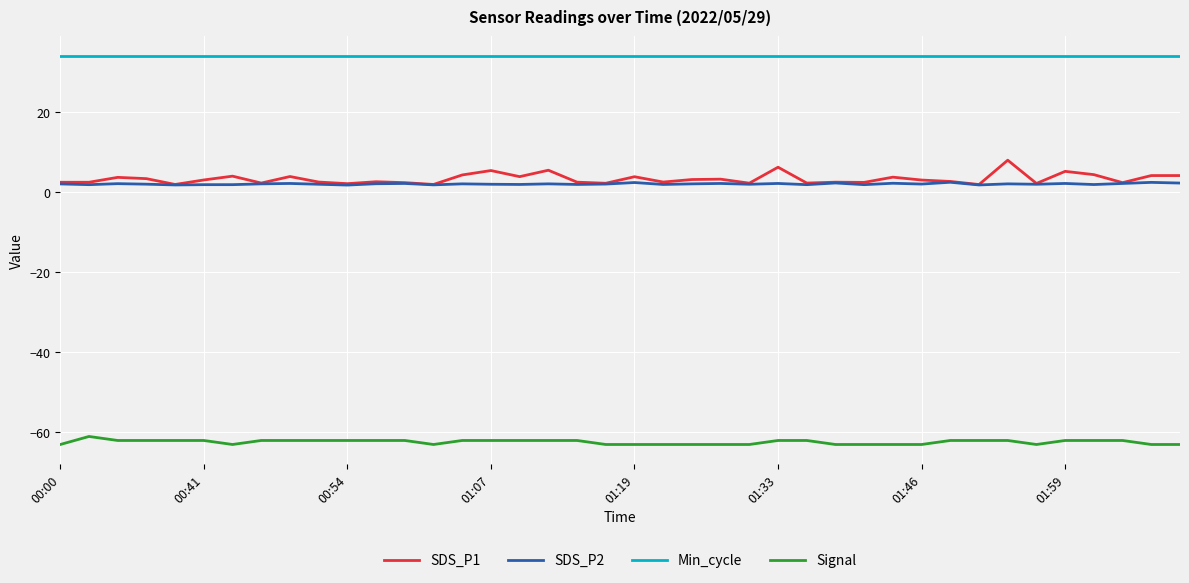

What is the average value of the Signal series?

-62.4